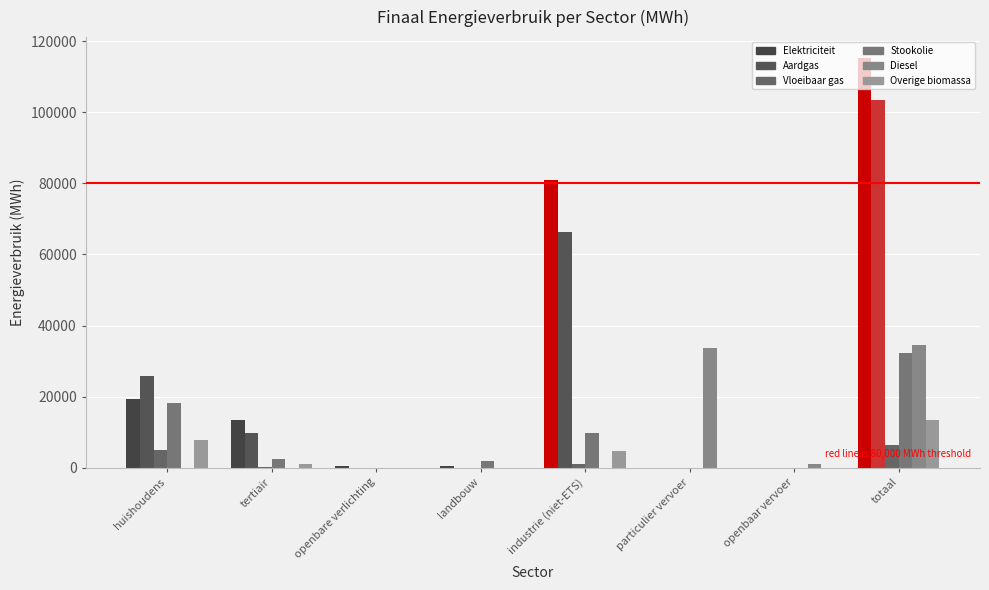

Rank the series by their maximum value, from lowest to highest.

Vloeibaar gas, Overige biomassa, Stookolie, Diesel, Aardgas, Elektriciteit